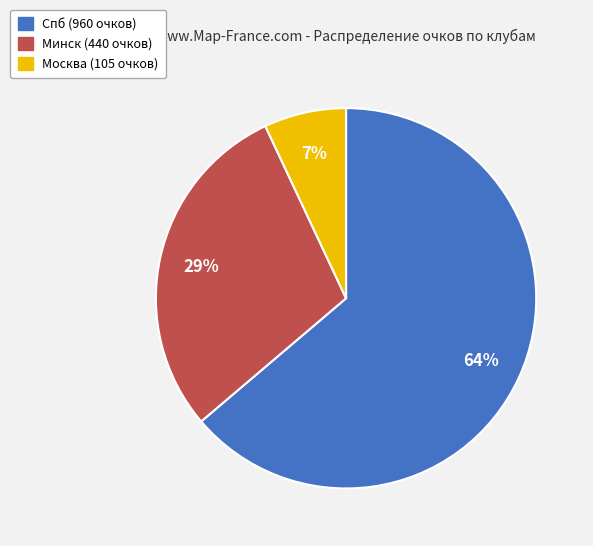

What is the ratio of the value at Спб to the value at Москва?

9.1